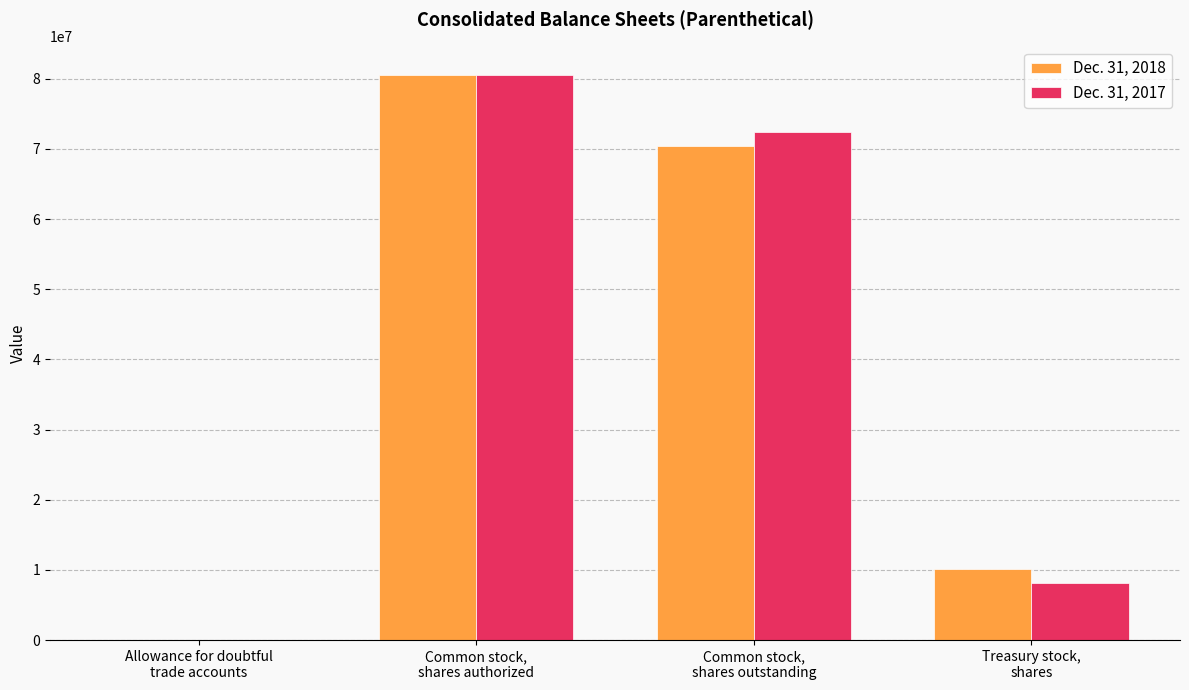

Reading right to left, transcribe all the data shown in this chart.

Dec. 31, 2018: Treasury stock,
shares=10091563	Common stock,
shares outstanding=70441973	Common stock,
shares authorized=80533536	Allowance for doubtful
trade accounts=8613
Dec. 31, 2017: Treasury stock,
shares=8124314	Common stock,
shares outstanding=72409222	Common stock,
shares authorized=80533536	Allowance for doubtful
trade accounts=8250